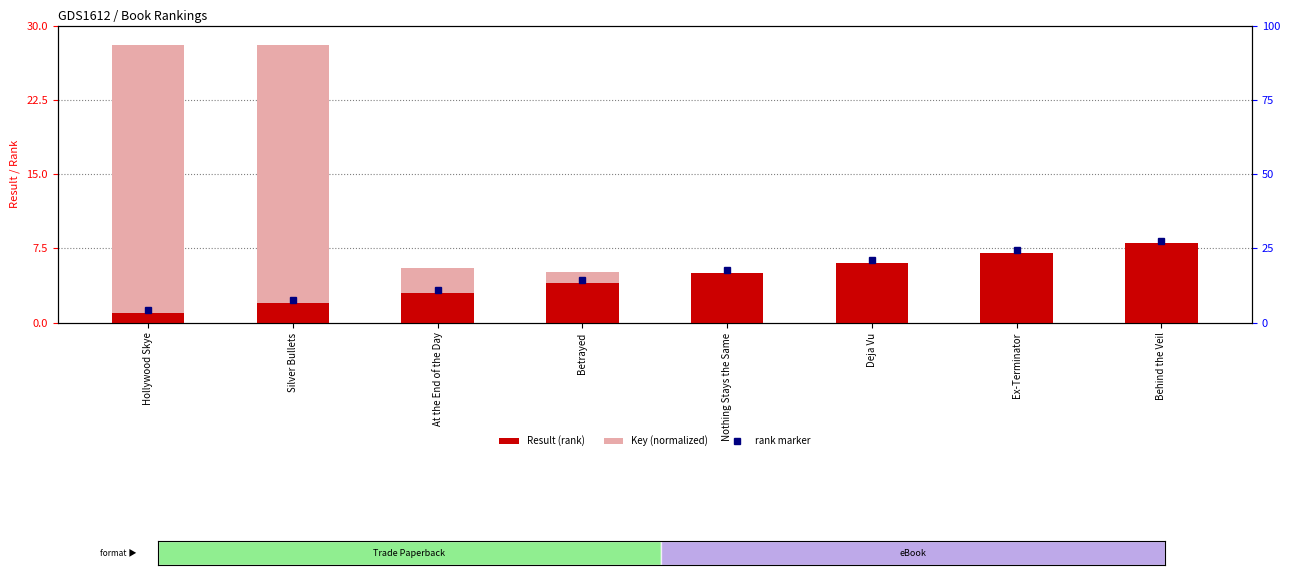

What is the average value of the Result series?

4.5